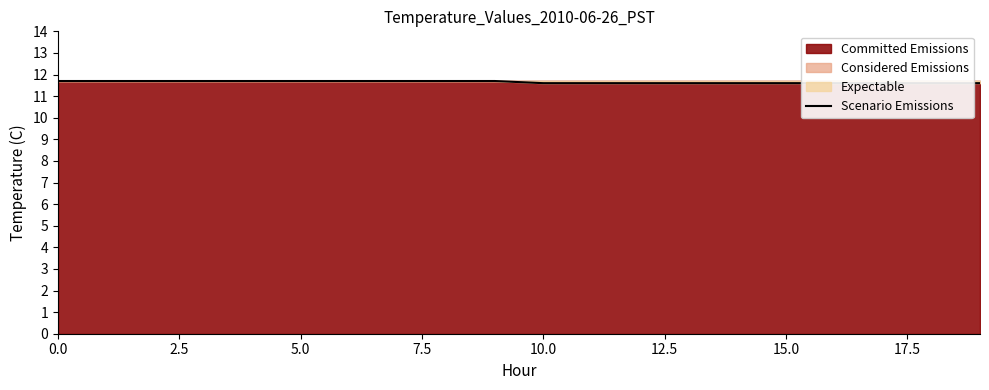

Approximately how many times larger is the value at 15.0 compared to 15?

1.0